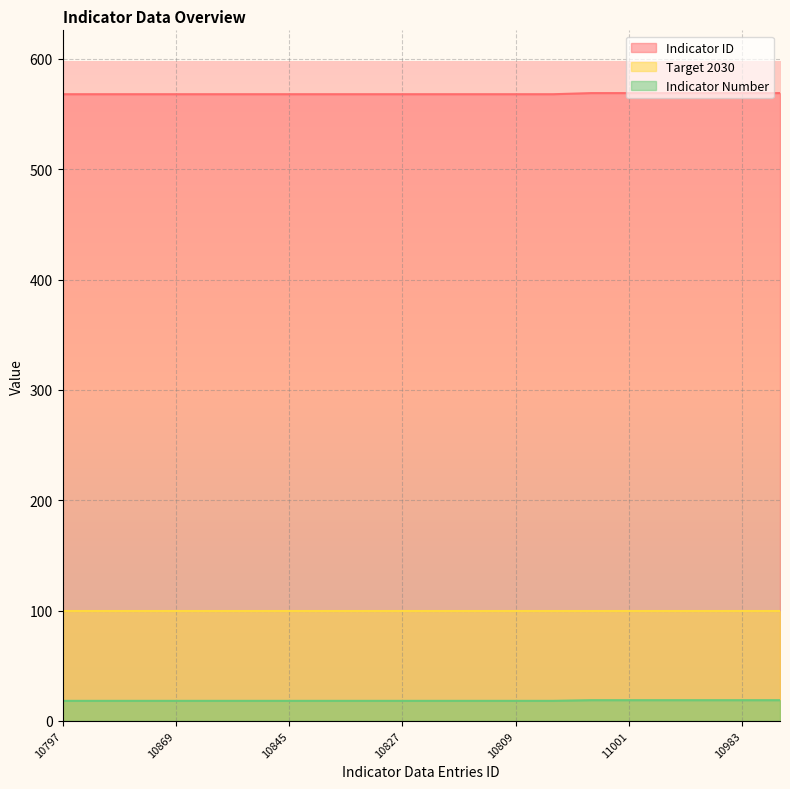

Which series has the widest spread of values?

Indicator ID